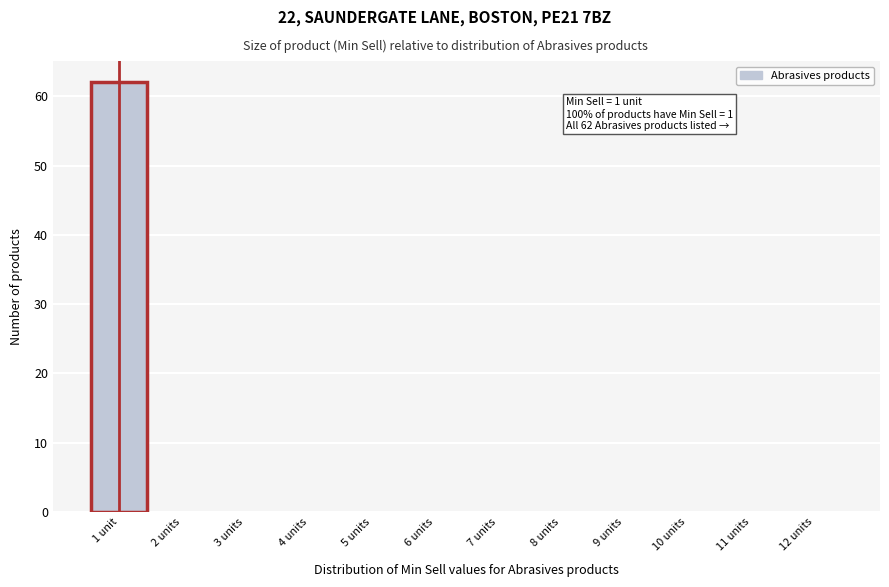

Reading left to right, what are all the values shown in this chart?

1 unit=62	2 units=0	3 units=0	4 units=0	5 units=0	6 units=0	7 units=0	8 units=0	9 units=0	10 units=0	11 units=0	12 units=0